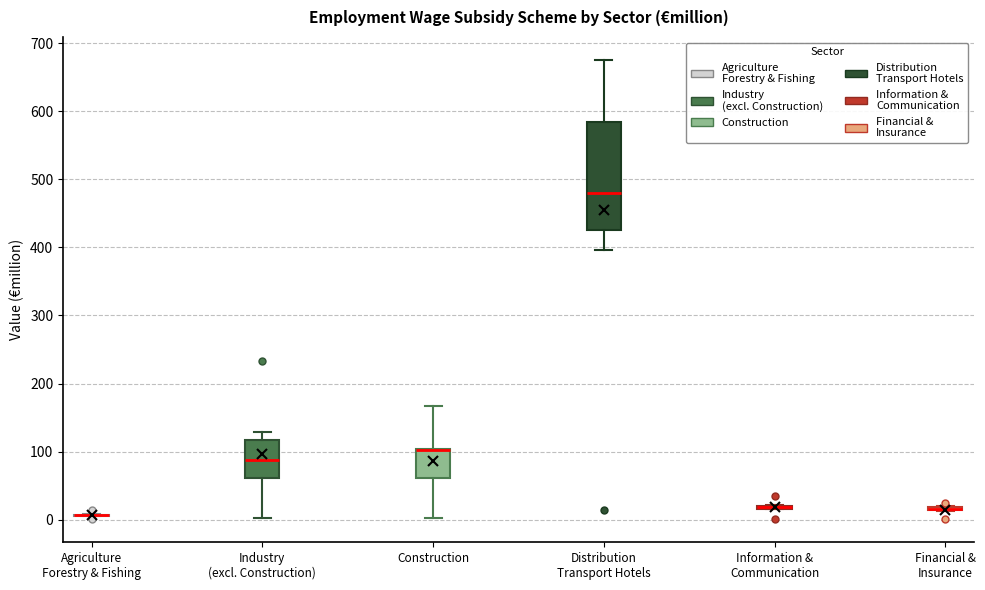

Comparing the boxes themselves (not the whiskers), which one is the tallest?

Distribution Transport Hotels